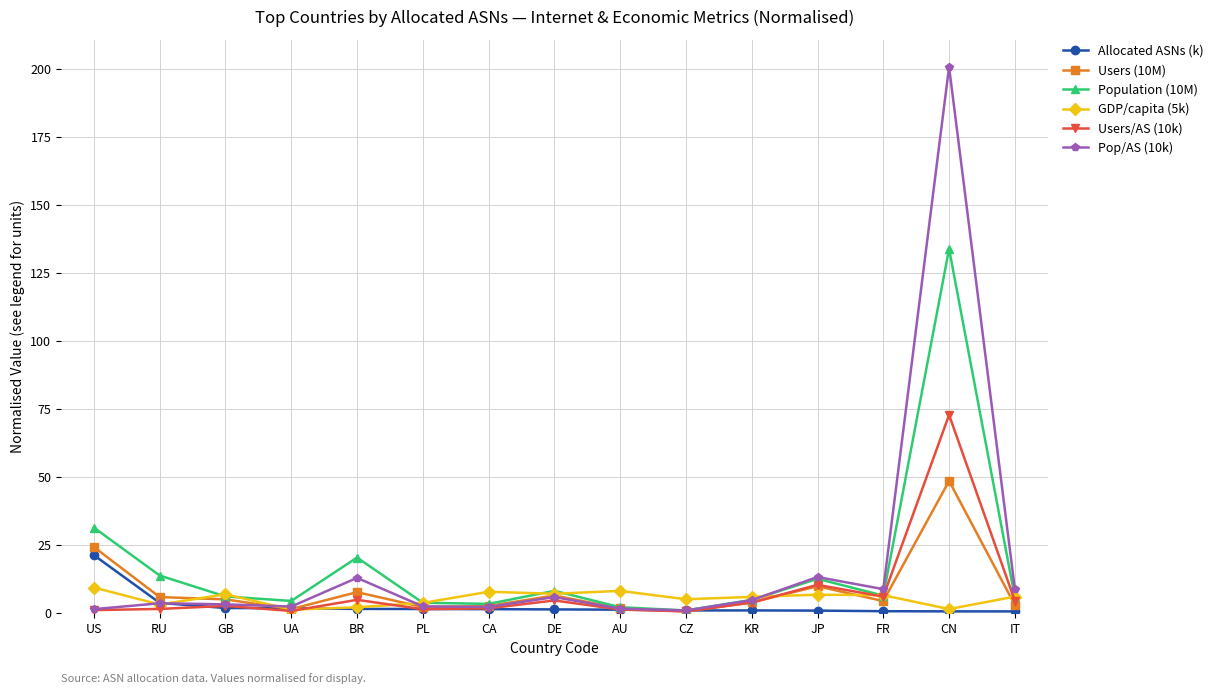

What is the spread (max minus min) of values at BR?

18.9